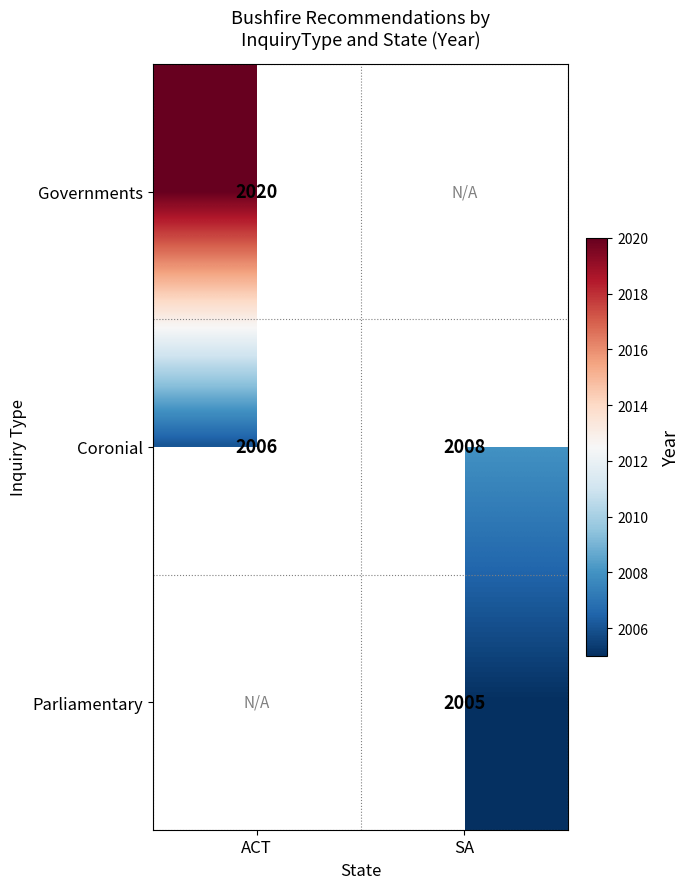

How many distinct data groups are displayed?

3